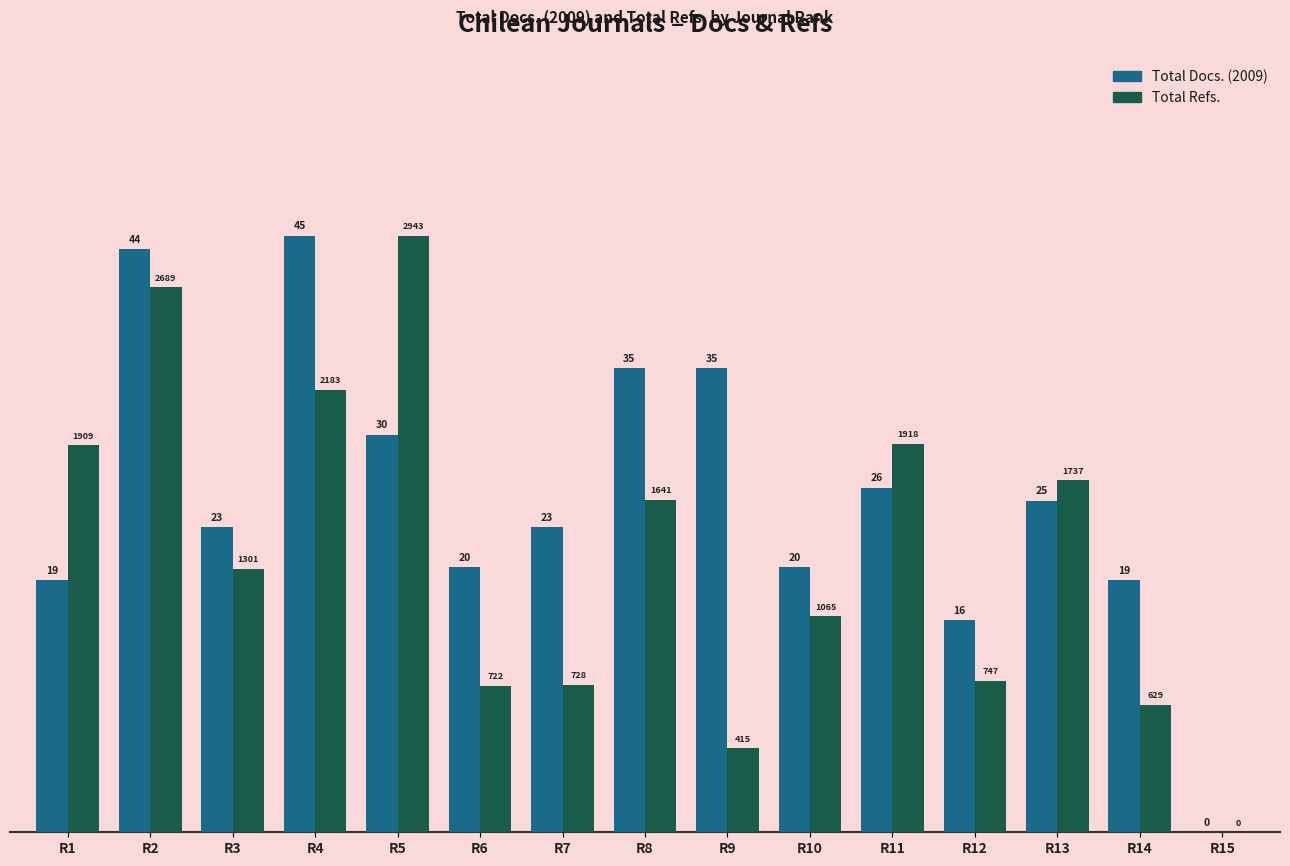

How many groups of bars are there?

15